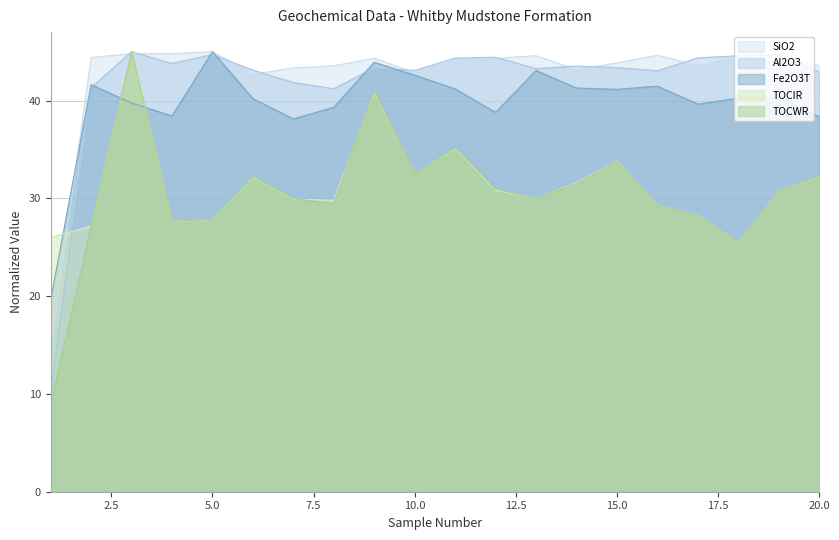

What are all the series names shown in the legend?

SiO2, Al2O3, Fe2O3T, TOCIR, TOCWR